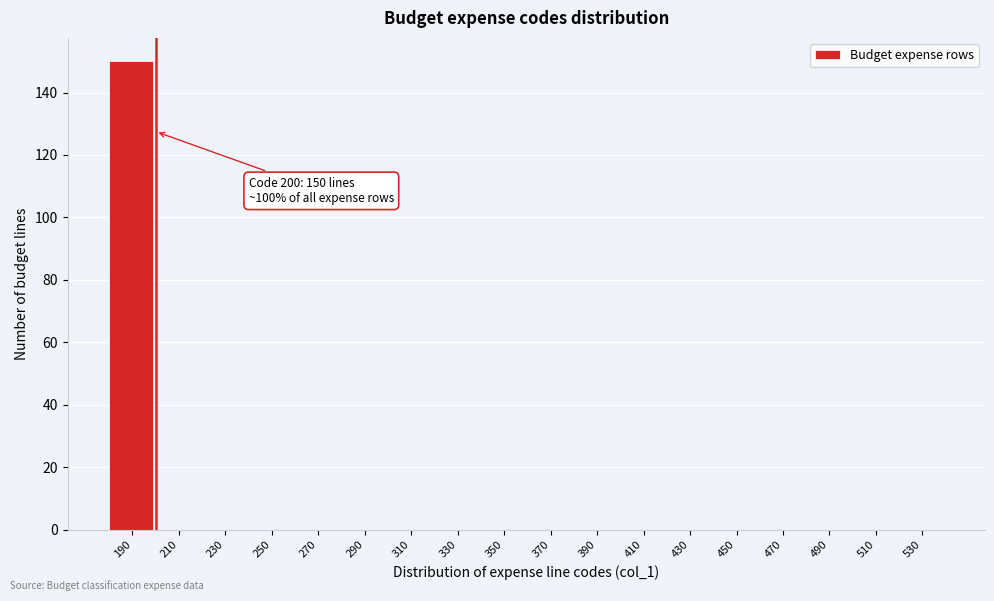

Reading right to left, list all the values displayed in this chart.

530=0	510=0	490=0	470=0	450=0	430=0	410=0	390=0	370=0	350=0	330=0	310=0	290=0	270=0	250=0	230=0	210=0	190=150